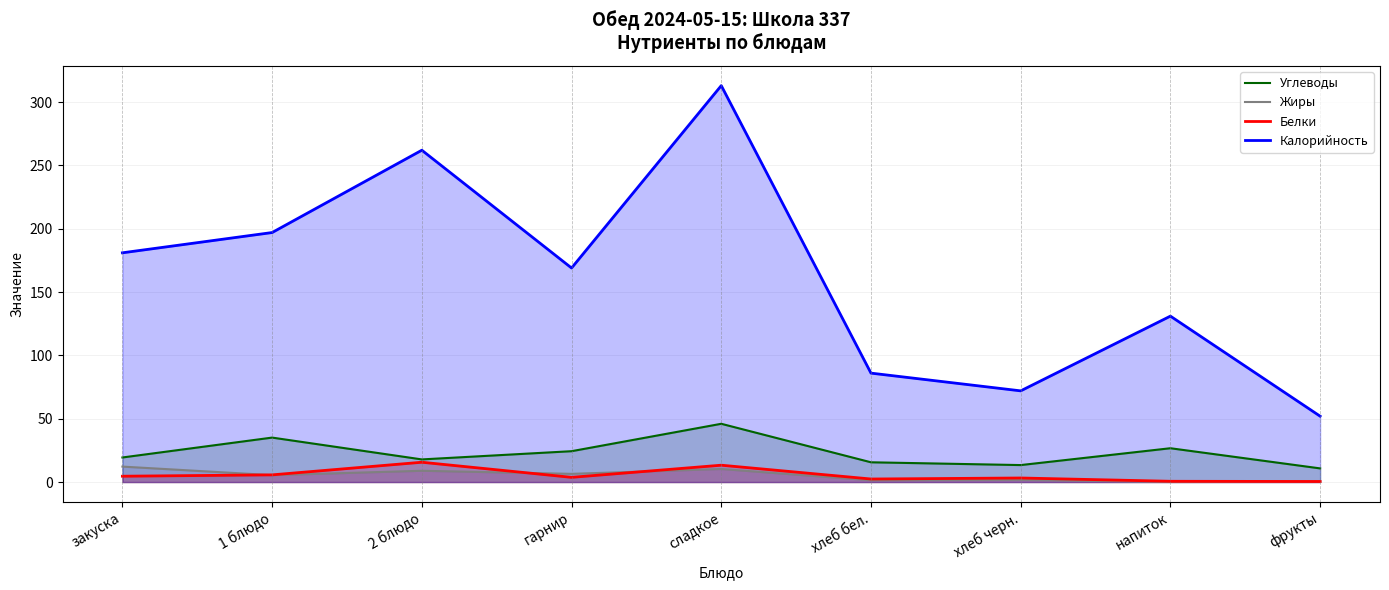

Is it true that Белки equals 15.6 at 2 блюдо?

True